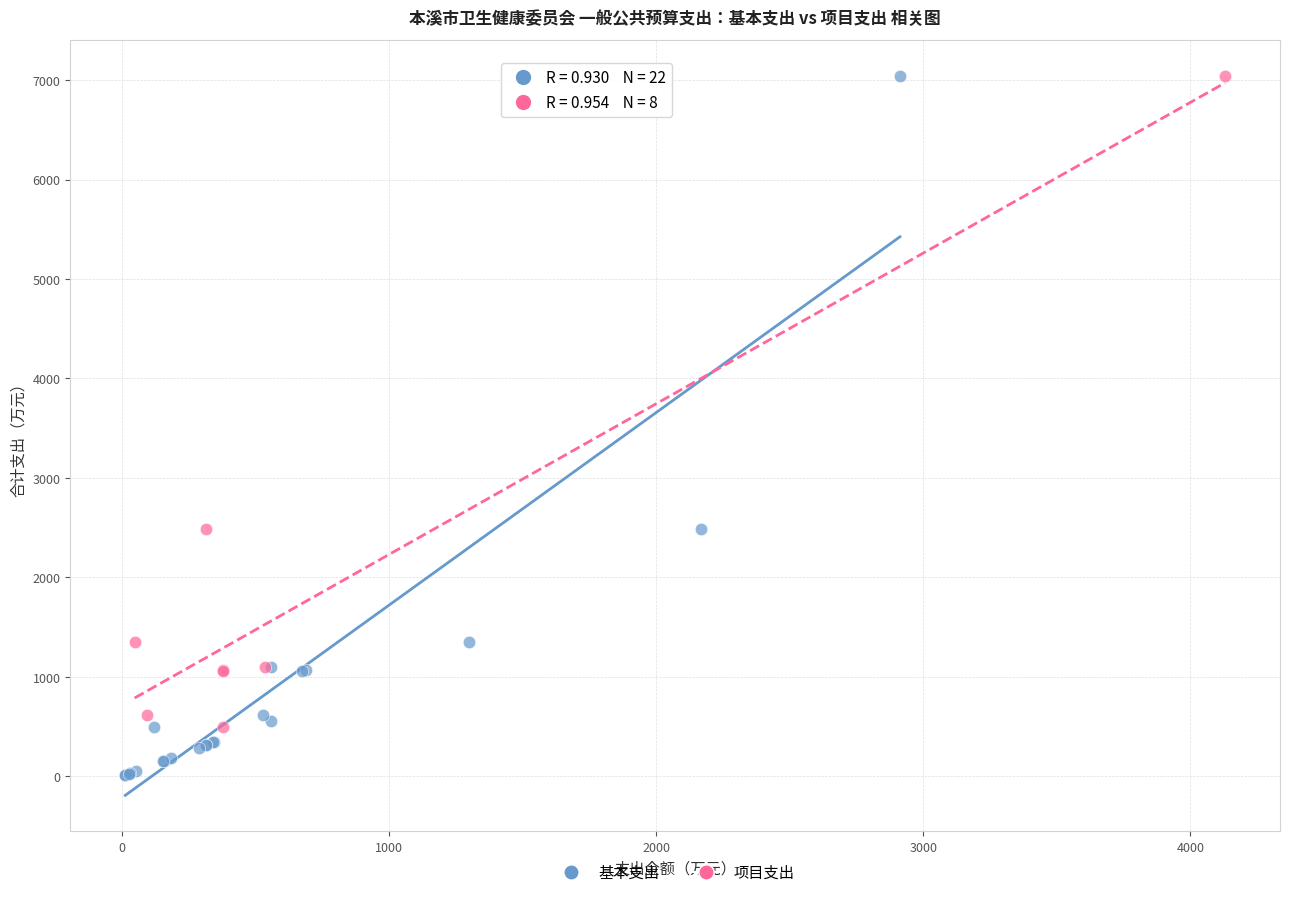

Which series has the widest spread of Y values?

基本支出